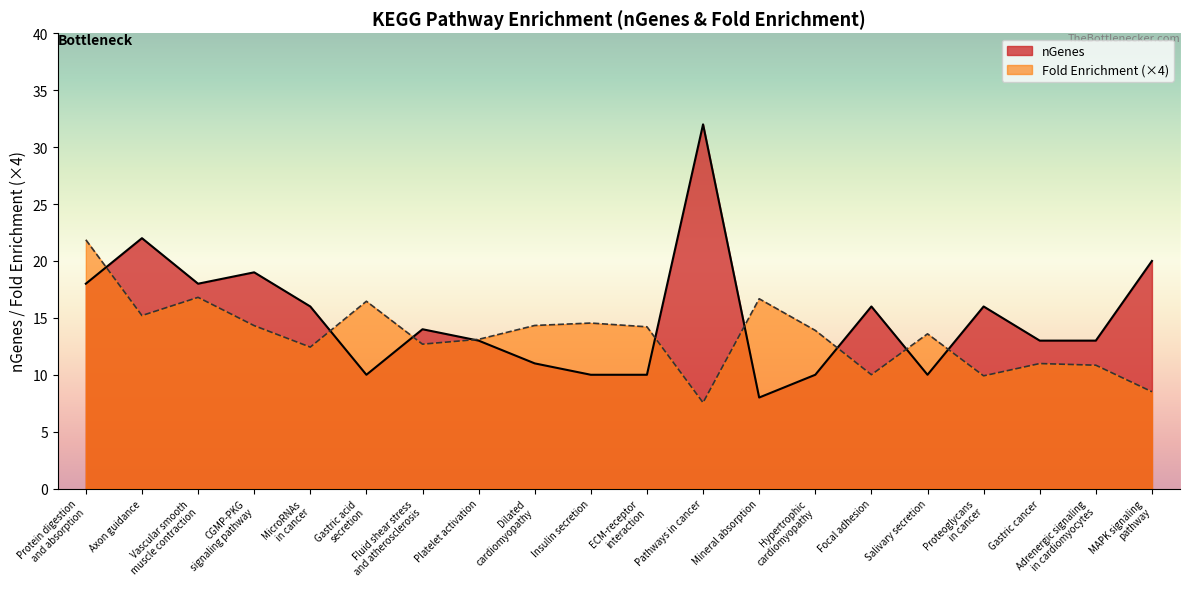

Reading left to right, extract all data points from this chart.

nGenes: Protein digestion
and absorption=18.0	Axon guidance=22.0	Vascular smooth
muscle contraction=18.0	CGMP-PKG
signaling pathway=19.0	MicroRNAs
in cancer=16.0	Gastric acid
secretion=10.0	Fluid shear stress
and atherosclerosis=14.0	Platelet activation=13.0	Dilated
cardiomyopathy=11.0	Insulin secretion=10.0	ECM-receptor
interaction=10.0	Pathways in cancer=32.0	Mineral absorption=8.0	Hypertrophic
cardiomyopathy=10.0	Focal adhesion=16.0	Salivary secretion=10.0	Proteoglycans
in cancer=16.0	Gastric cancer=13.0	Adrenergic signaling
in cardiomyocytes=13.0	MAPK signaling
pathway=20.0
Fold Enrichment: Protein digestion
and absorption=21.9	Axon guidance=15.2	Vascular smooth
muscle contraction=16.8	CGMP-PKG
signaling pathway=14.3	MicroRNAs
in cancer=12.4	Gastric acid
secretion=16.5	Fluid shear stress
and atherosclerosis=12.7	Platelet activation=13.1	Dilated
cardiomyopathy=14.3	Insulin secretion=14.5	ECM-receptor
interaction=14.2	Pathways in cancer=7.6	Mineral absorption=16.7	Hypertrophic
cardiomyopathy=13.9	Focal adhesion=10.0	Salivary secretion=13.6	Proteoglycans
in cancer=9.9	Gastric cancer=11.0	Adrenergic signaling
in cardiomyocytes=10.8	MAPK signaling
pathway=8.5